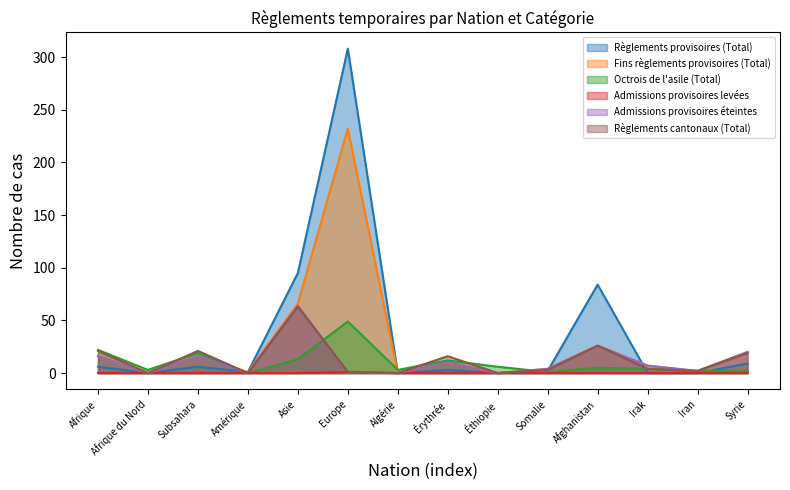

At which category is the sum across all series the highest?

Europe